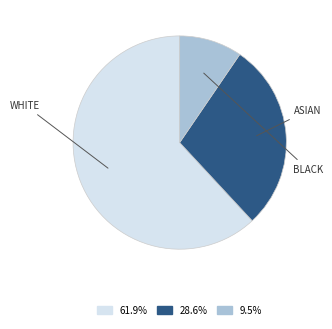

Is there any slice that represents more than half of the pie?

Yes